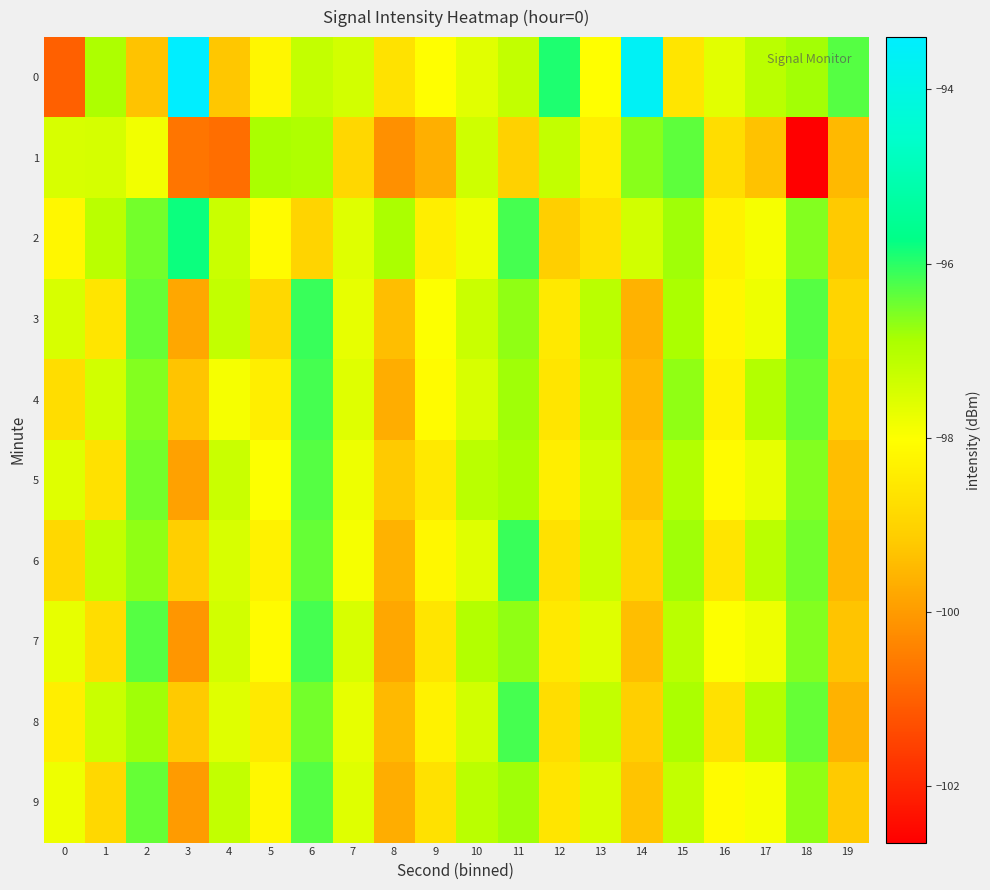

Rank the series at 0 from highest to lowest value.

1, 3, 5, 7, 9, 2, 8, 4, 6, 0